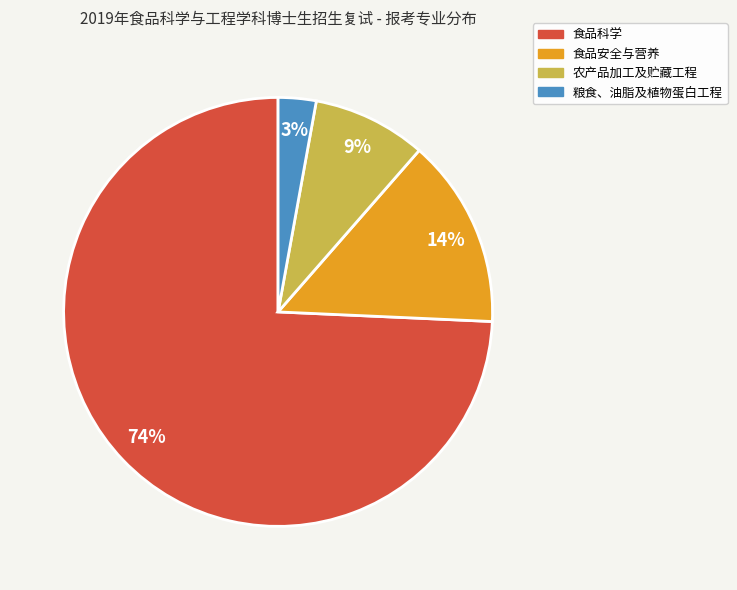

Which category has the smallest portion of the pie?

粮食、油脂及植物蛋白工程